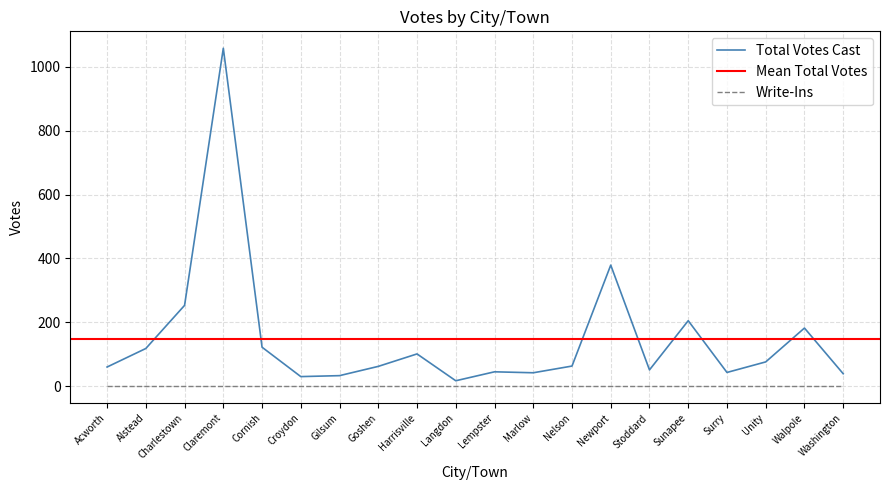

Reading left to right, extract all data points from this chart.

Acworth=60	Alstead=118	Charlestown=253	Claremont=1058	Cornish=122	Croydon=30	Gilsum=33	Goshen=62	Harrisville=101	Langdon=17	Lempster=45	Marlow=42	Nelson=63	Newport=379	Stoddard=51	Sunapee=205	Surry=43	Unity=76	Walpole=182	Washington=39